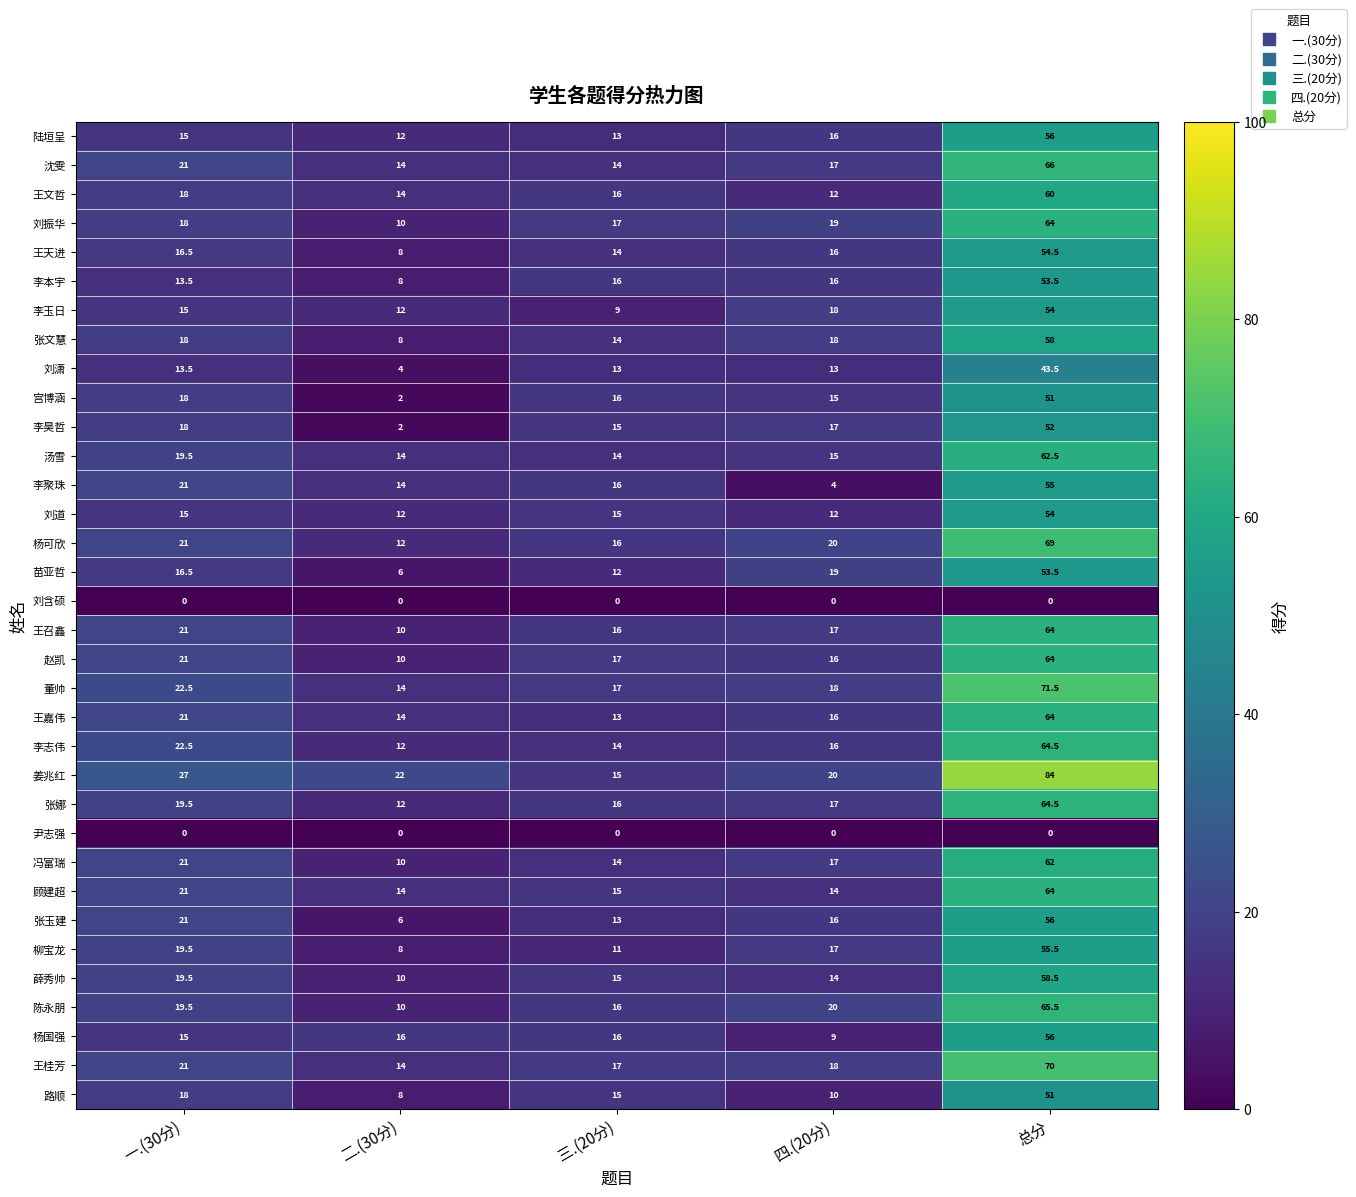

Between 一.(30分) and 四.(20分), which series saw the biggest shift?

李聚珠